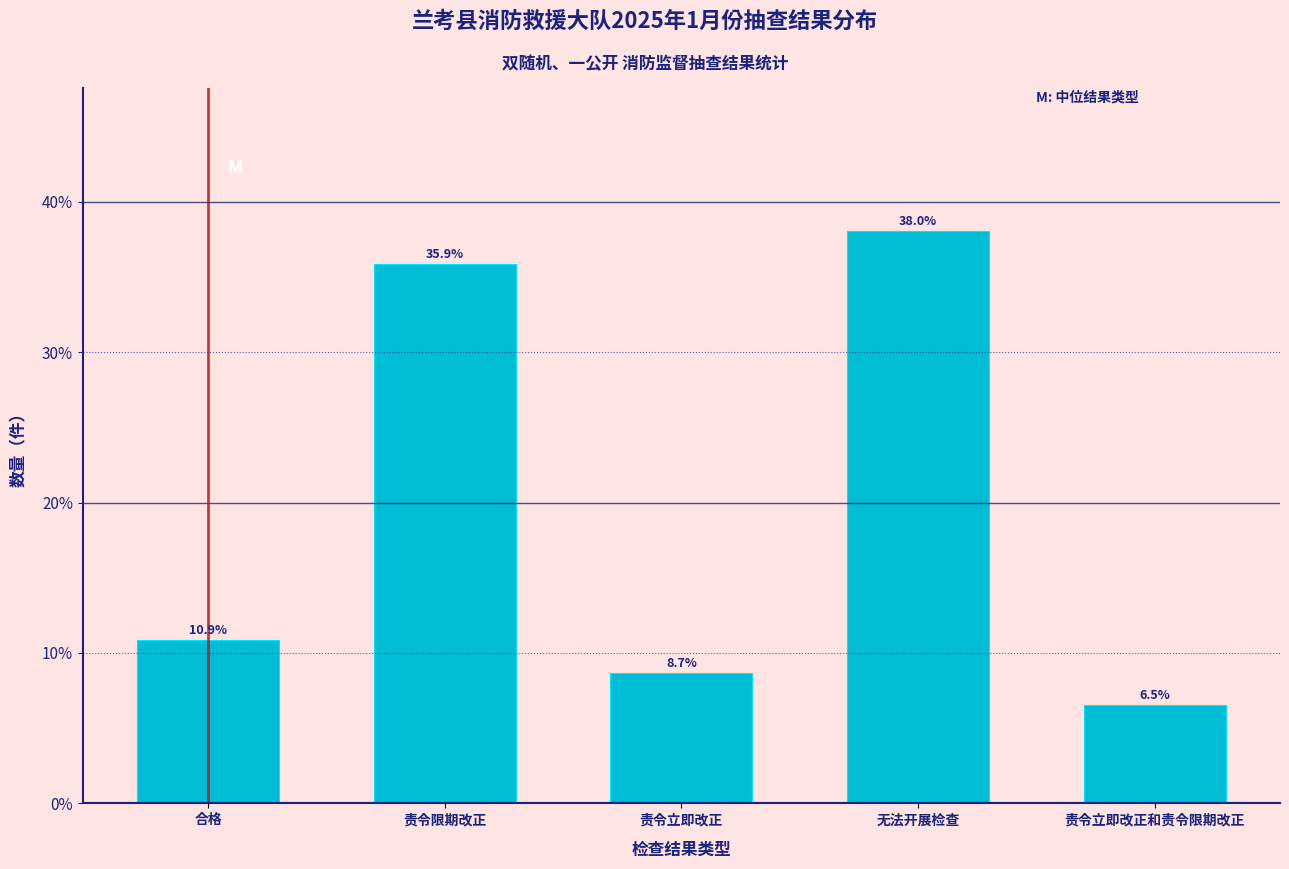

Reading right to left, what are all the values shown in this chart?

6.5	38.0	8.7	35.9	10.9